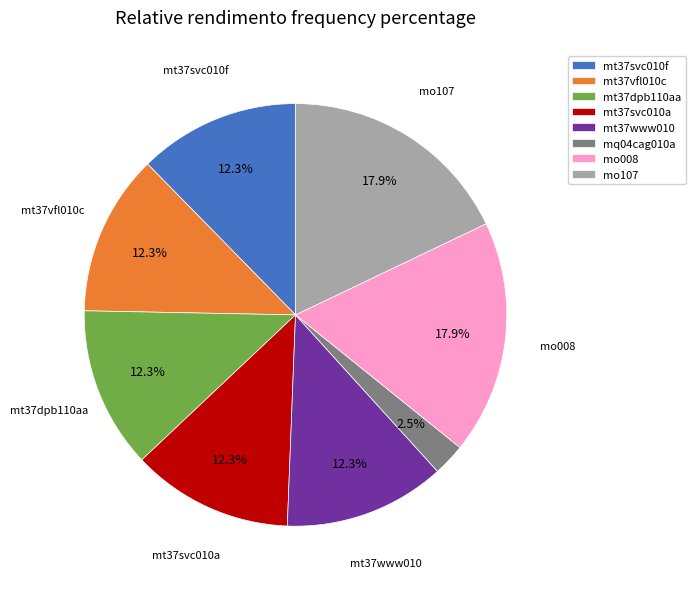

To the nearest percent, what percentage of the pie is mo008?

18%